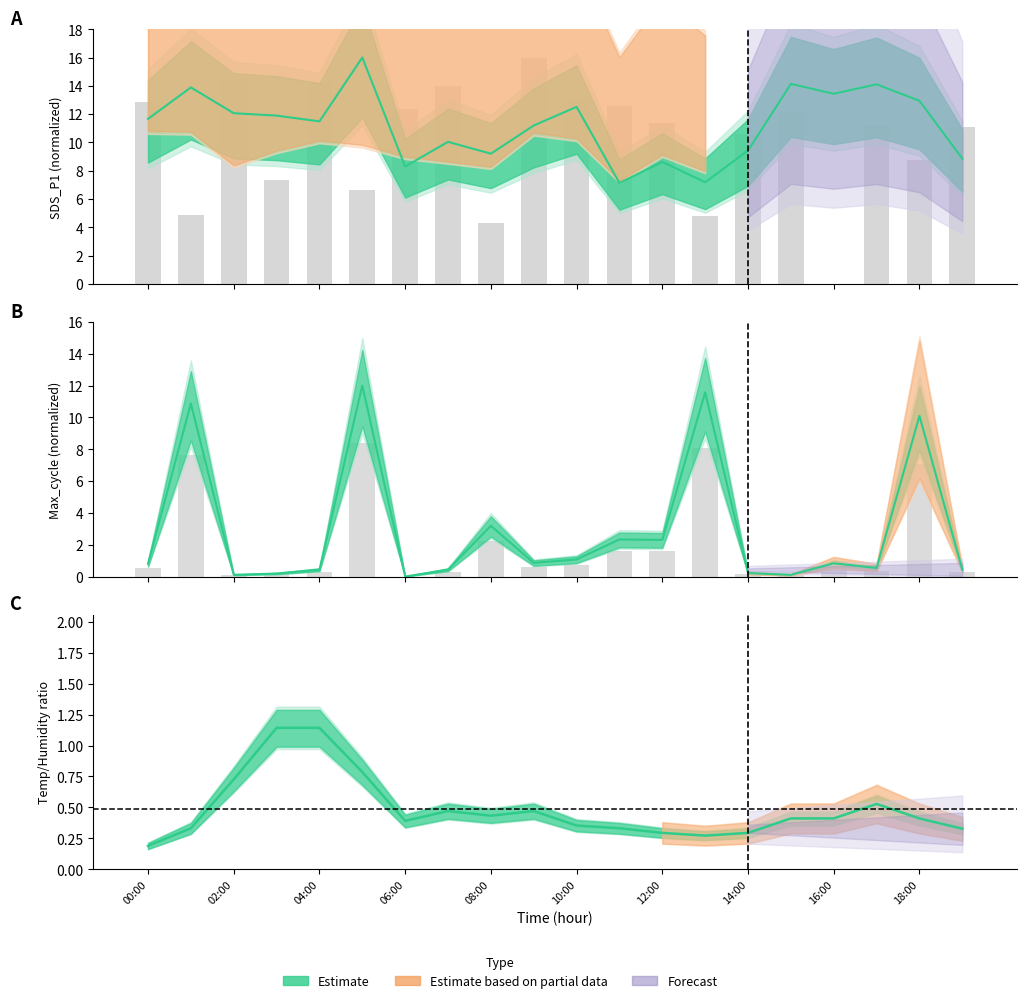

At how many categories does at least one series exceed 9?

20